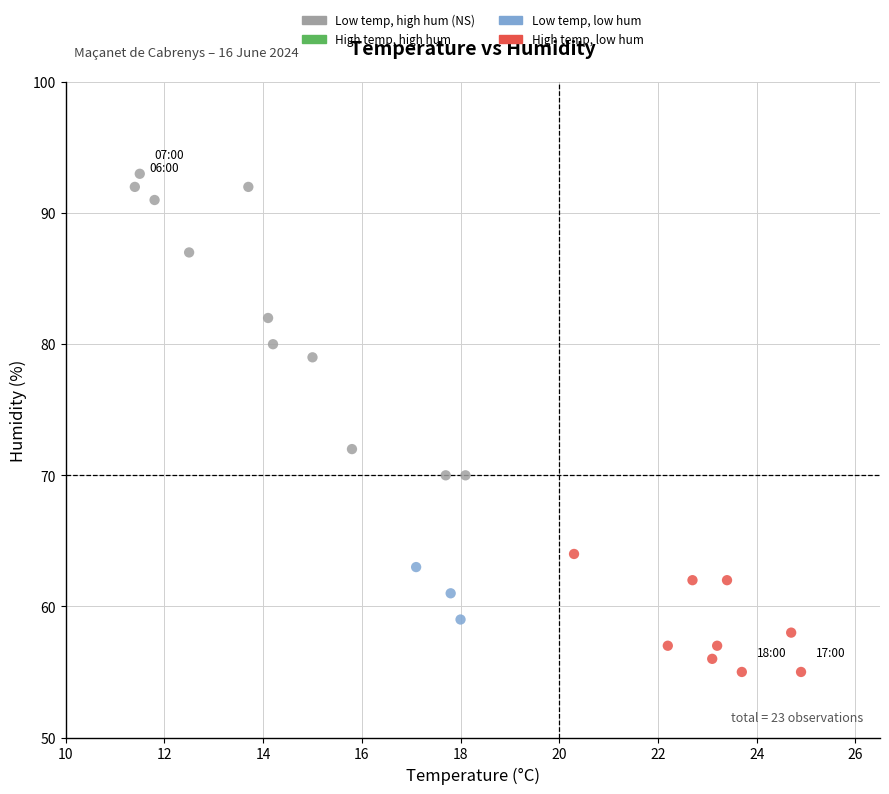

What Y value in the scatter plot is closest to 74?

72